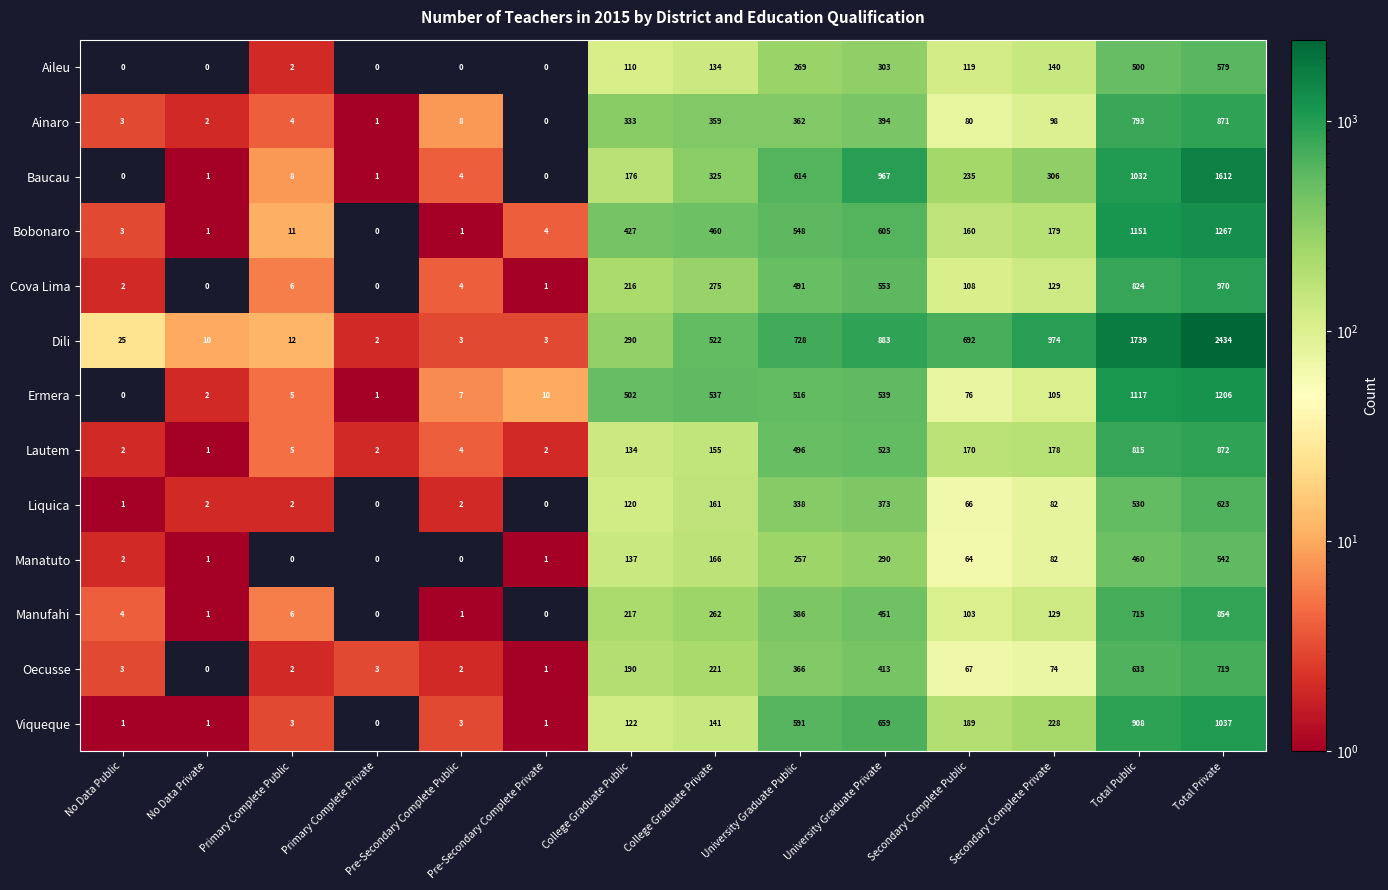

Where does the Aileu series first go above 119?

College Graduate Private